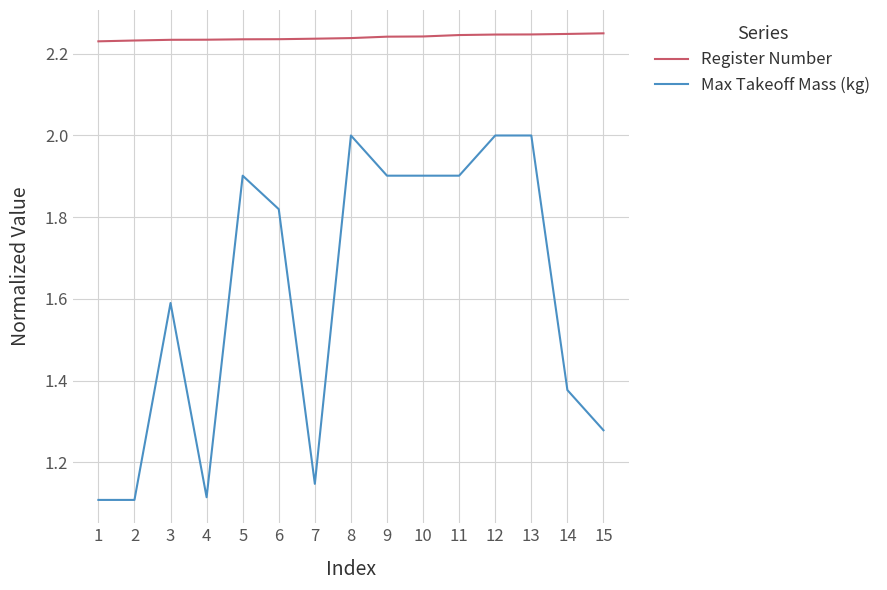

How many distinct data groups are displayed?

2